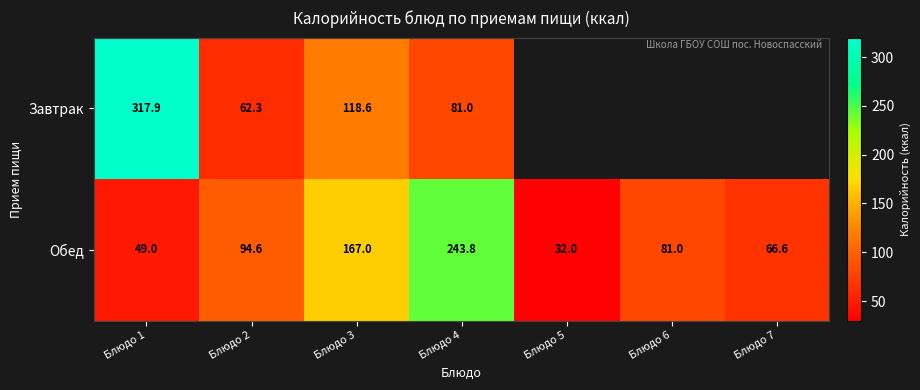

Rank the series at Блюдо 1 from highest to lowest value.

Завтрак, Обед